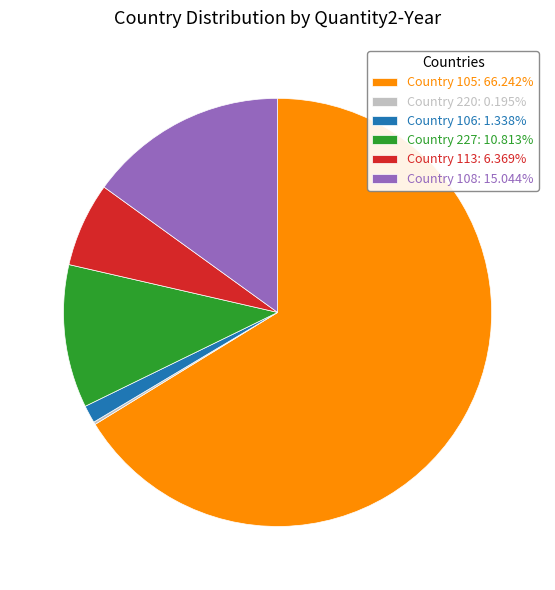

Approximately how many times larger is the value at Country 108: 15.044% compared to Country 227: 10.813%?

1.4